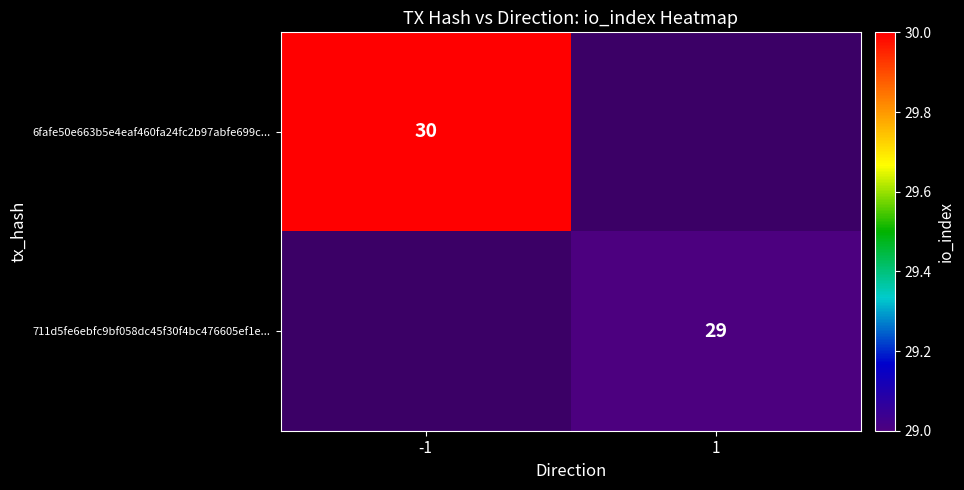

The value of 711d5fe6ebfc9bf058dc45f30f4bc476605ef1e... at 1 is 17. True or false?

False